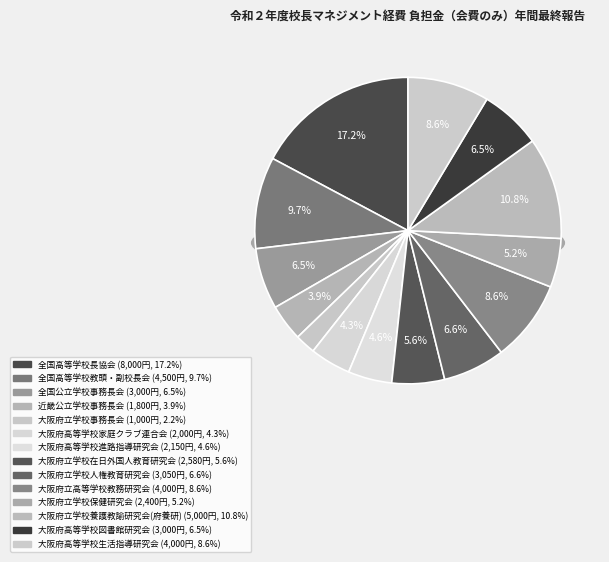

Count the number of slices in the pie.

14